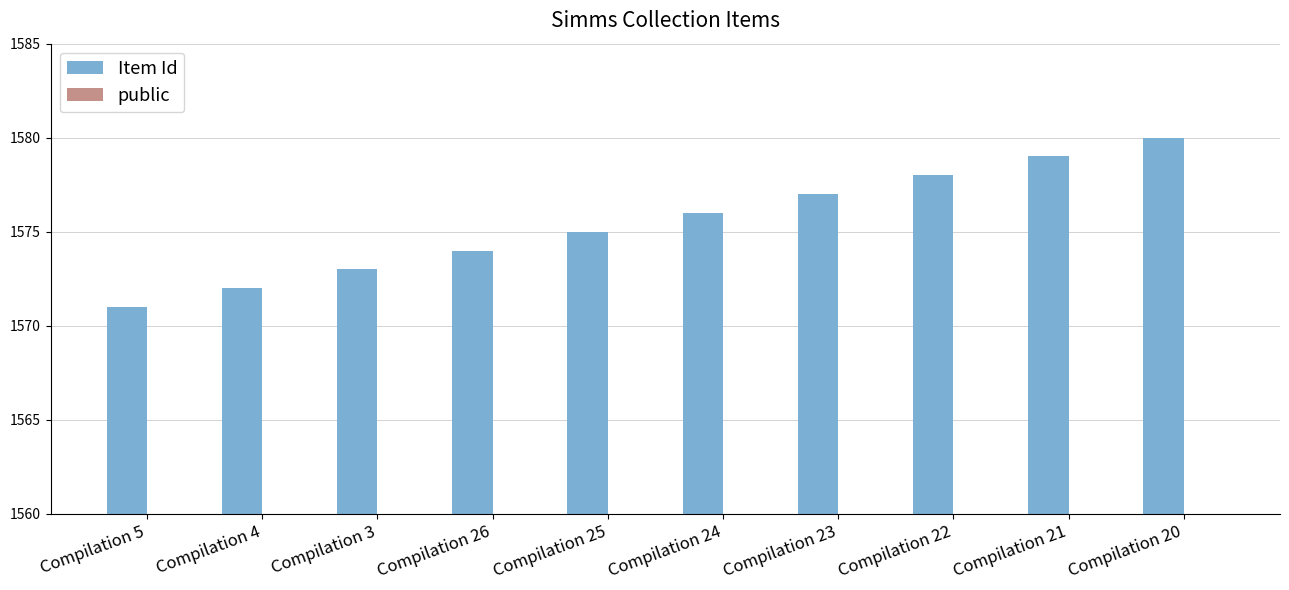

Reading left to right, what are all the values shown in this chart?

Item Id: 1571	1572	1573	1574	1575	1576	1577	1578	1579	1580
public: 1	1	1	1	1	1	1	1	1	1